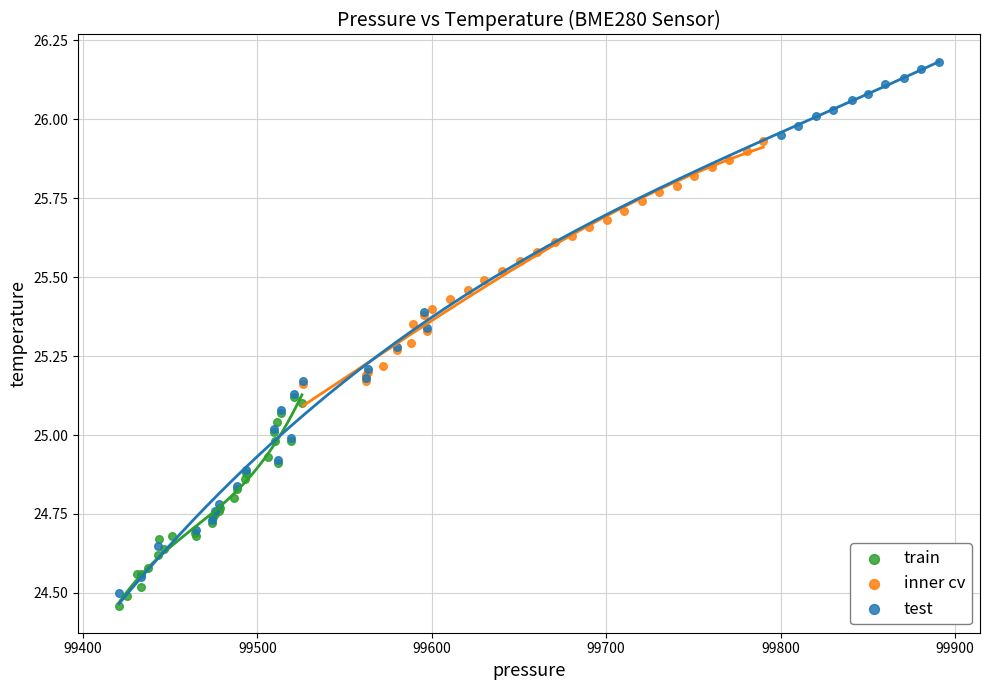

Which series contains the highest Y value?

test